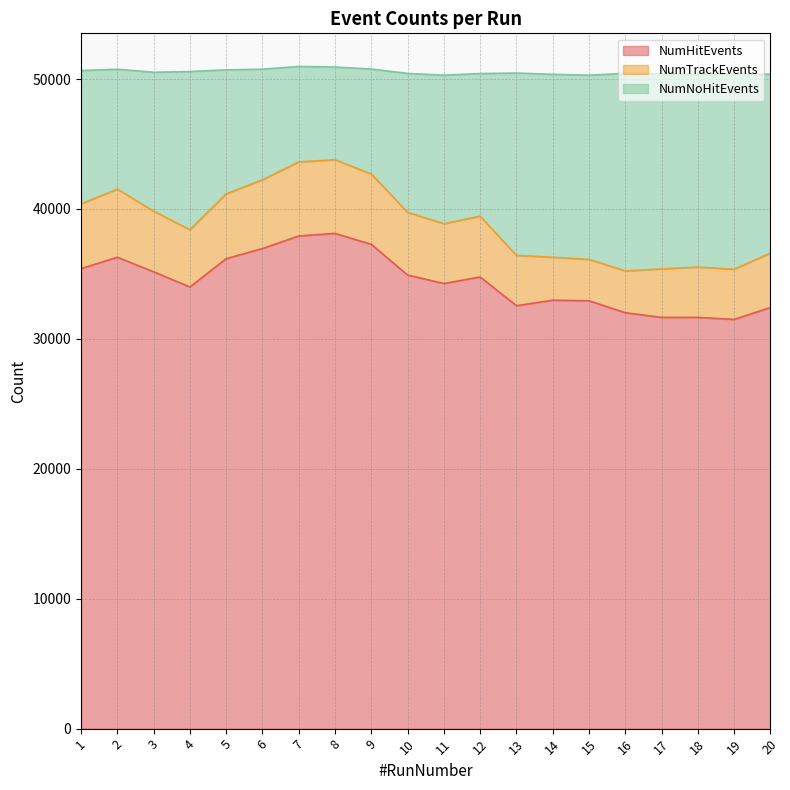

True or false: NumHitEvents has a value of 36953 at 6.

True